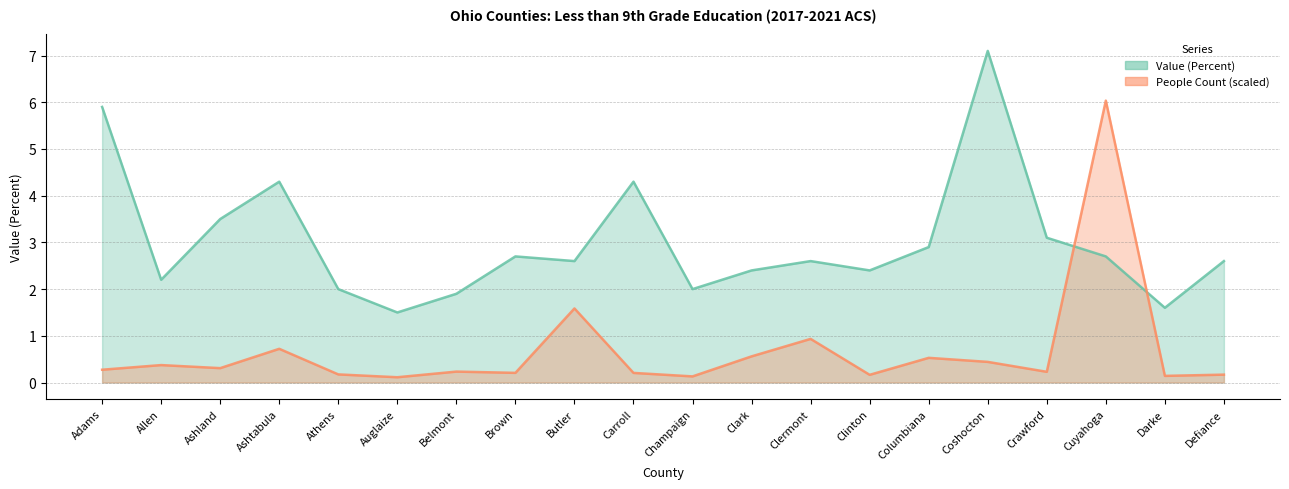

The People (Education: Less Than 9th Grade) series shows 1.7 at Clermont. True or false?

False